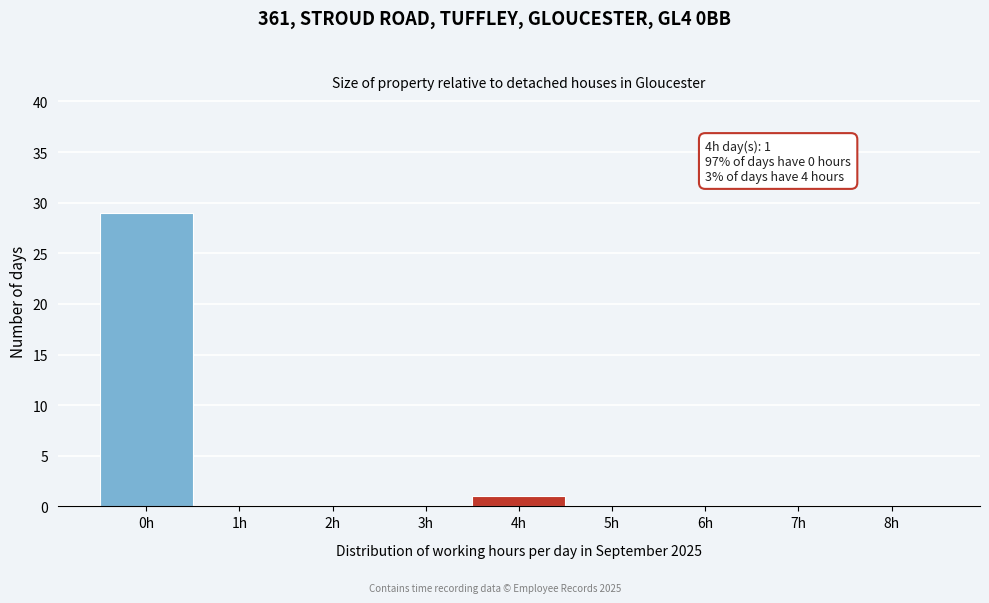

Reading left to right, what are all the values shown in this chart?

0h=29	1h=0	2h=0	3h=0	4h=1	5h=0	6h=0	7h=0	8h=0